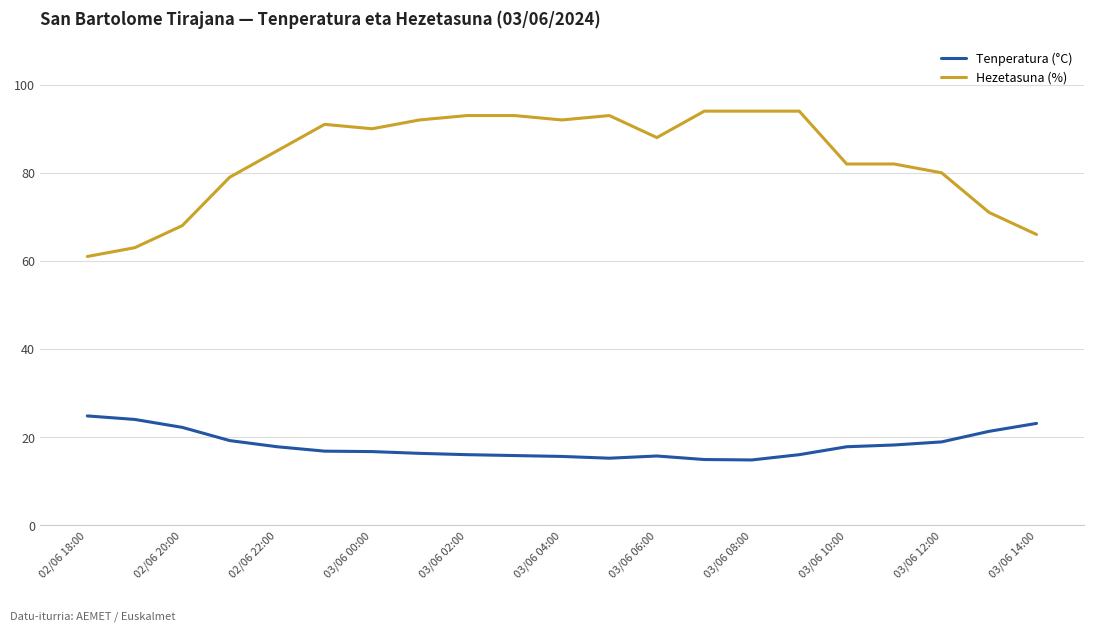

Which series has the widest spread of values?

Hezetasuna (%)